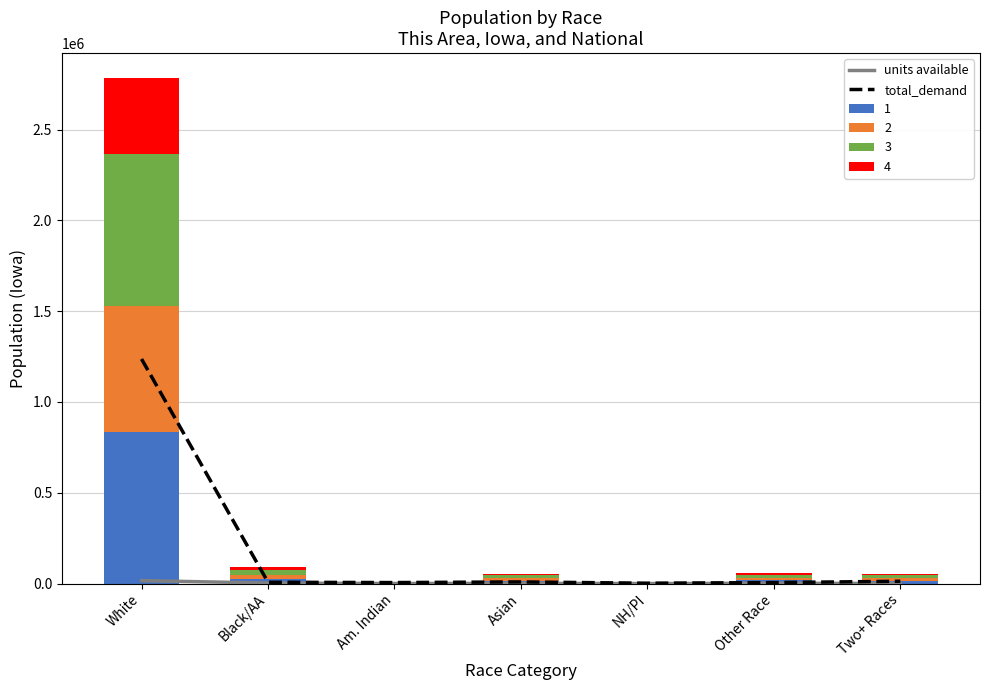

Reading left to right, extract all data points from this chart.

units available: 15968.1	2780.7	209.4	1048.2	38.6	1364.8	643.5
total_demand: 1236600.0	7200.0	5400.0	9000.0	1800.0	5400.0	12600.0